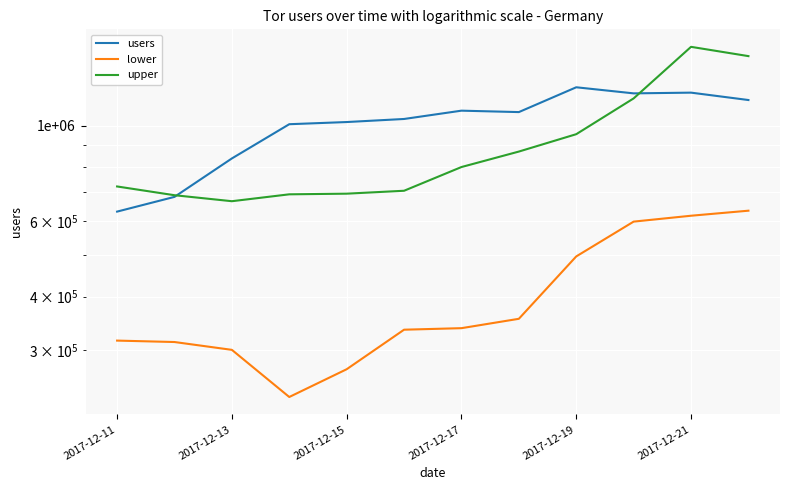

Count the number of data series in this chart.

3